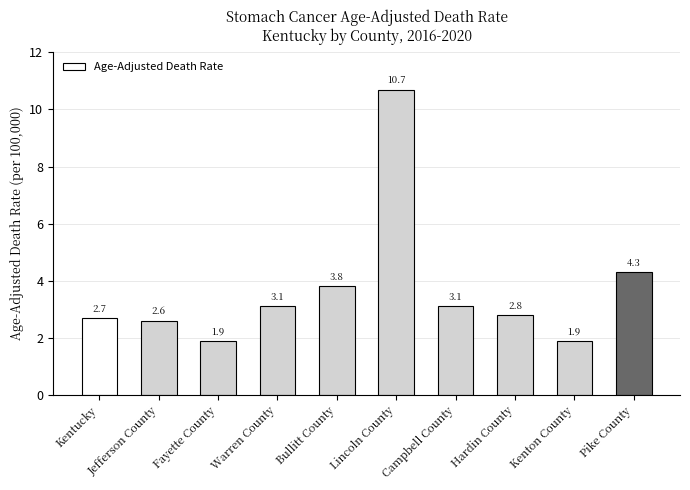

Does the chart contain stacked bars?

No